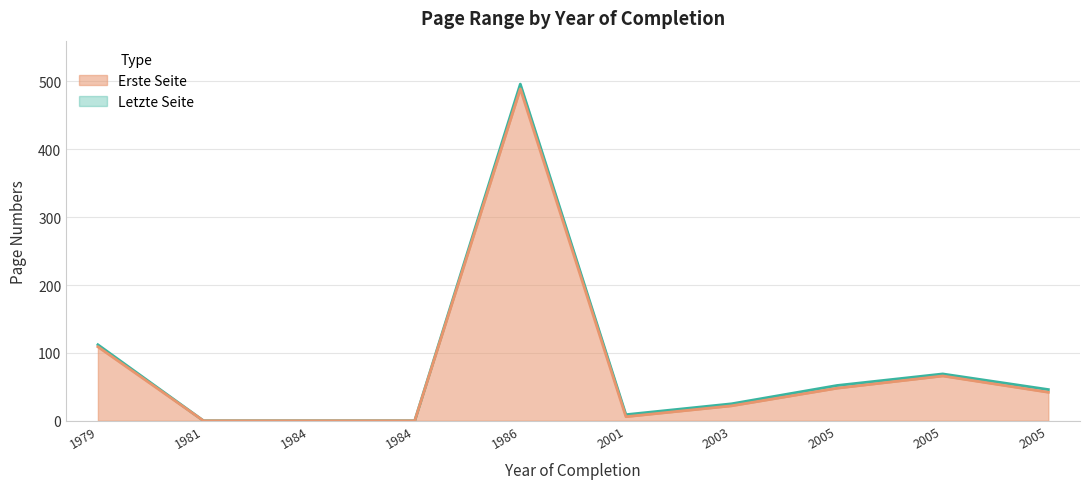

Is it true that Letzte Seite equals 25 at 2003?

True